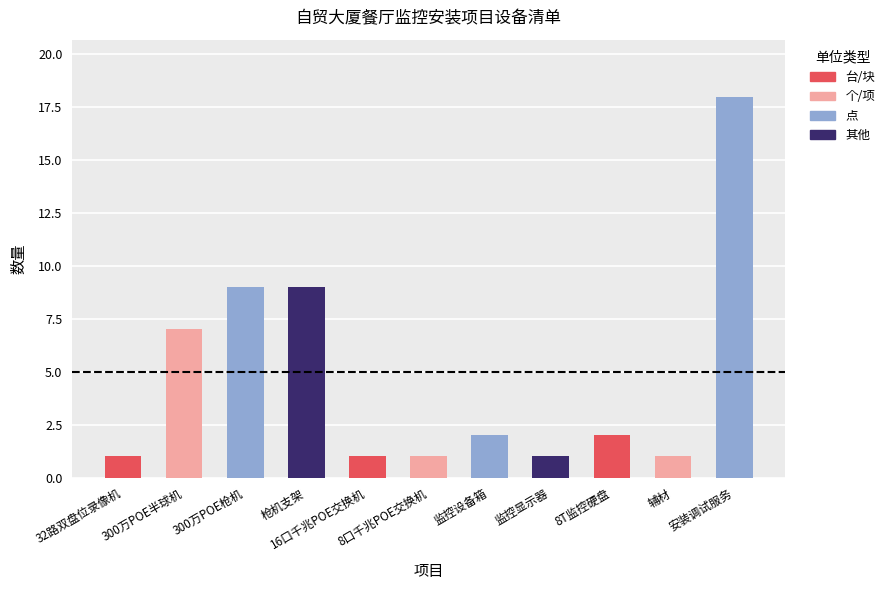

What is the smallest value displayed?

1